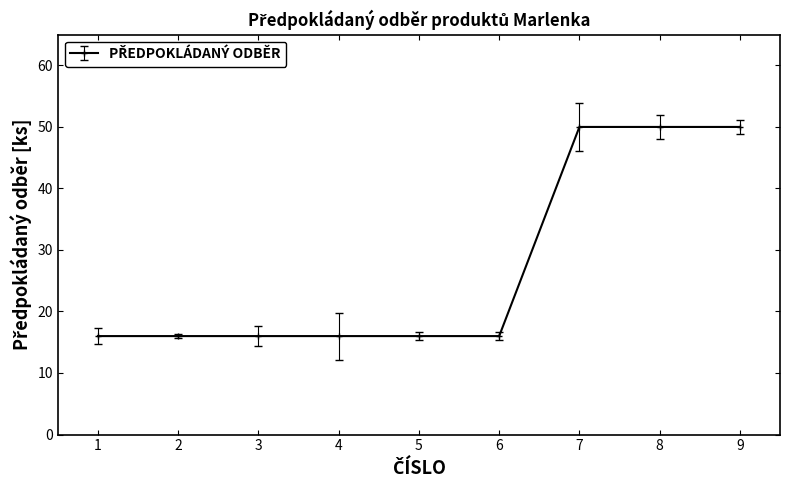

What value does the data have at 7?

50